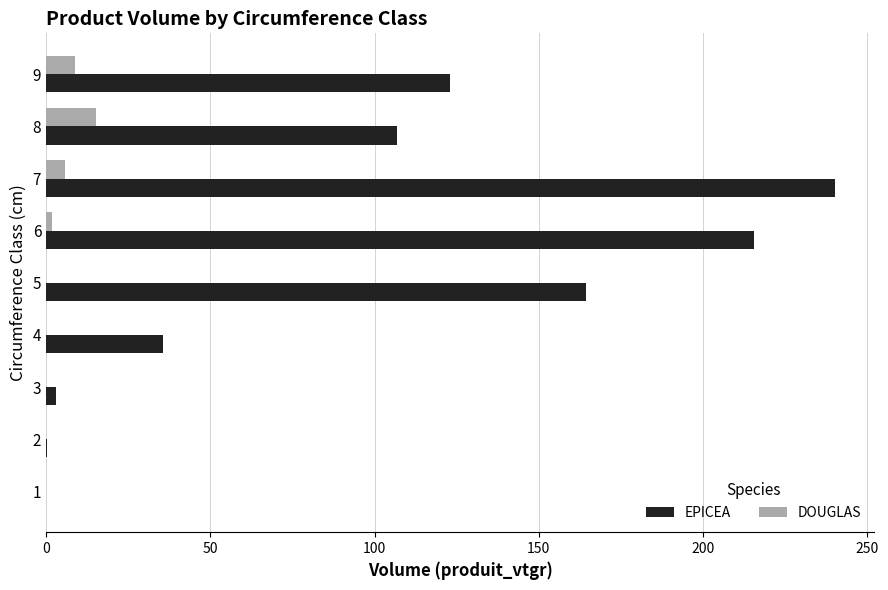

At which label does EPICEA reach its peak?

7